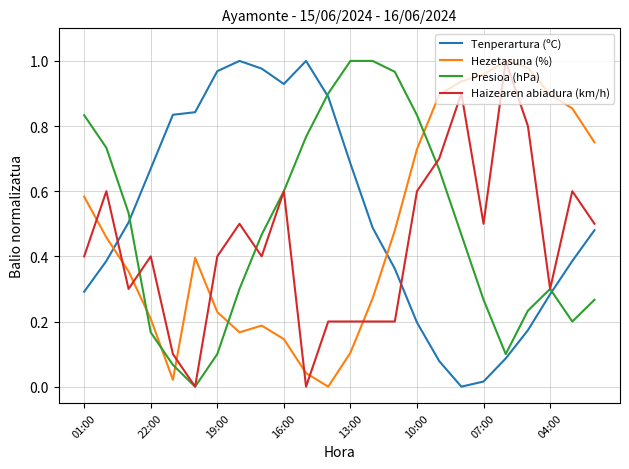

True or false: Haizearen abiadura (km/h) and Tenperartura (ºC) cross at least once.

True